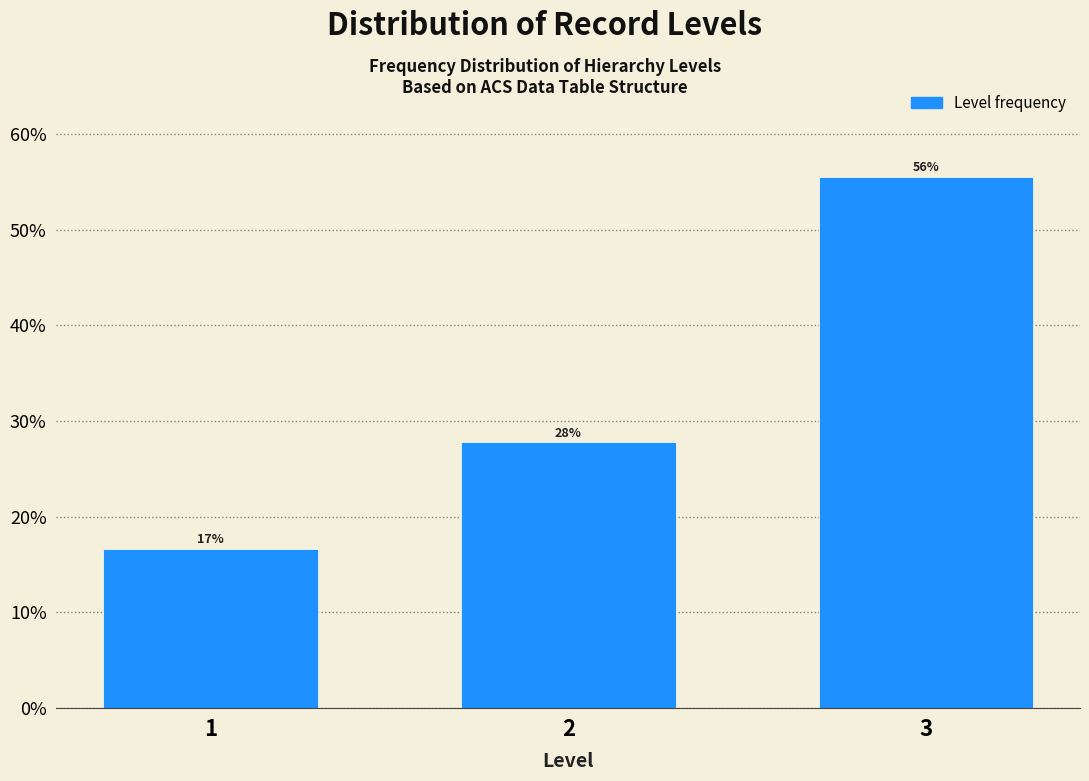

Are the bars horizontal?

No